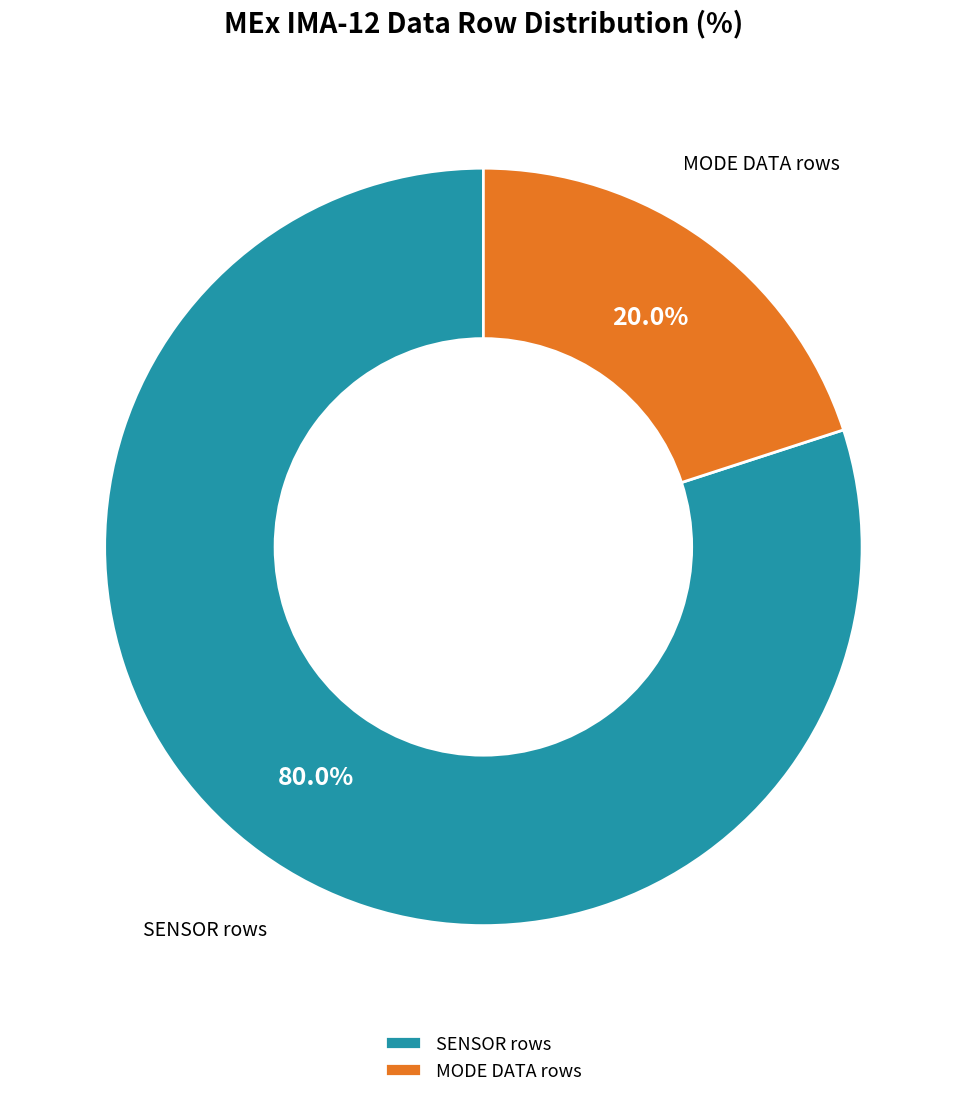

What is the majority slice?

SENSOR rows